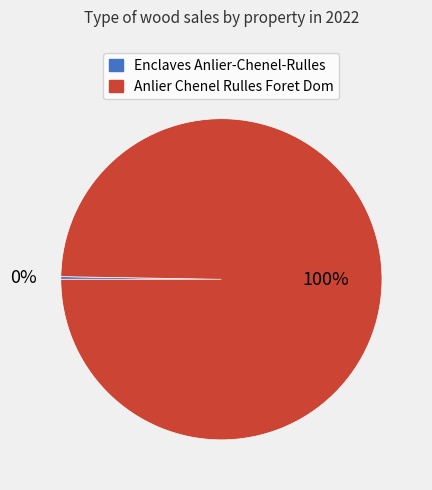

Does any single category account for the majority?

Yes